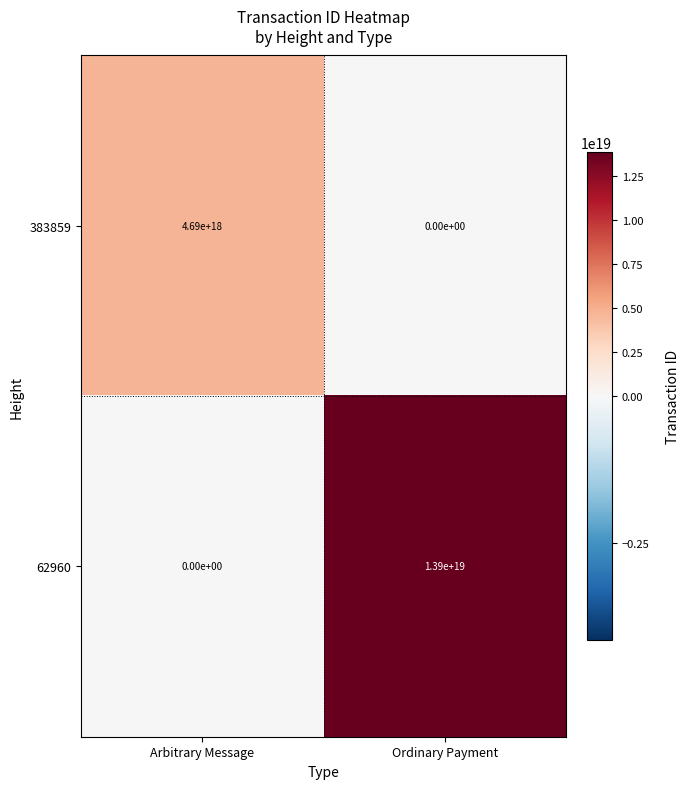

At Ordinary Payment, list the series in order from smallest to largest.

383859, 62960